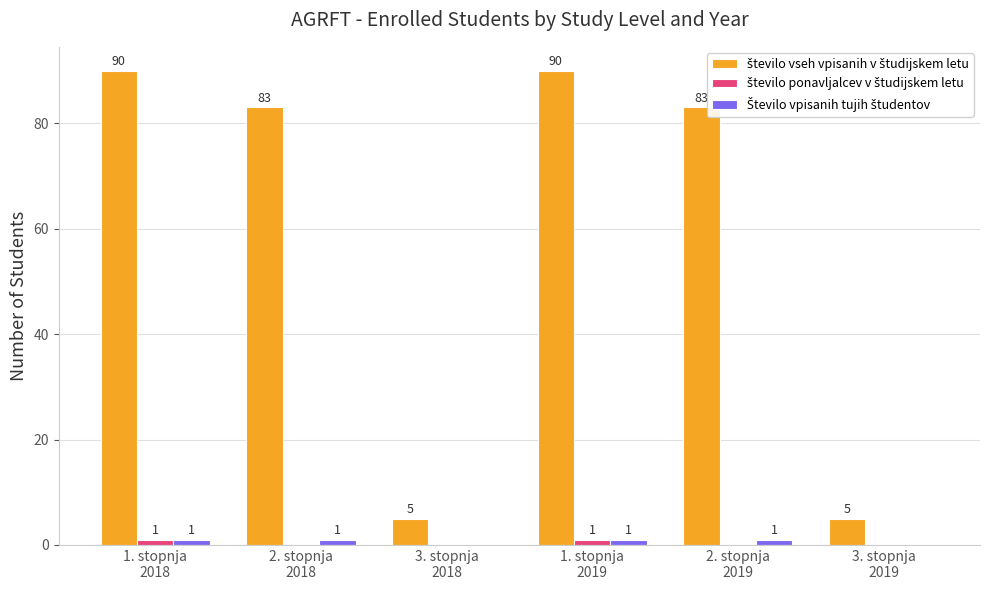

At how many categories does at least one series exceed 26?

4